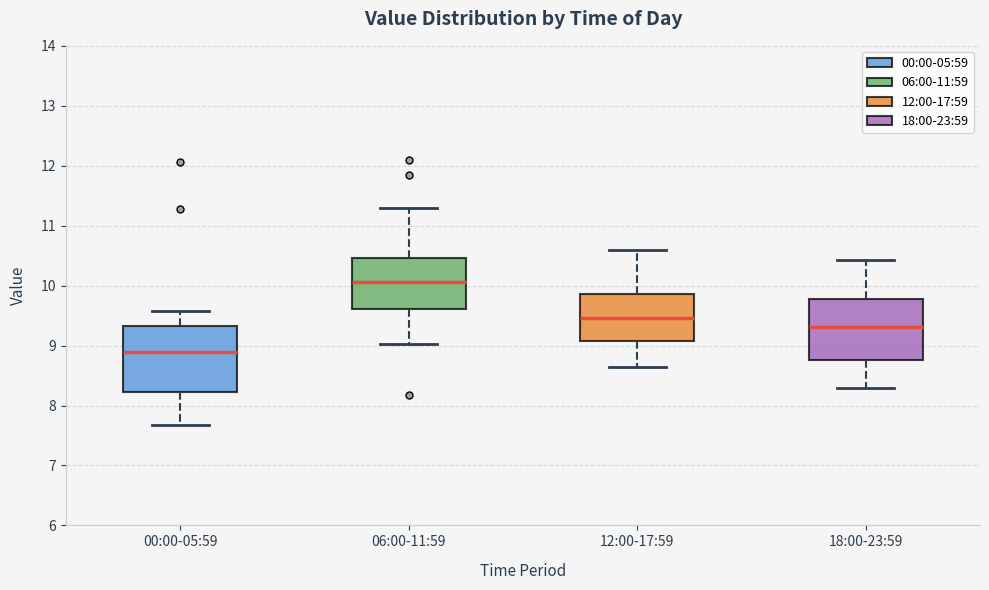

Which box has the lowest median line?

00:00-05:59